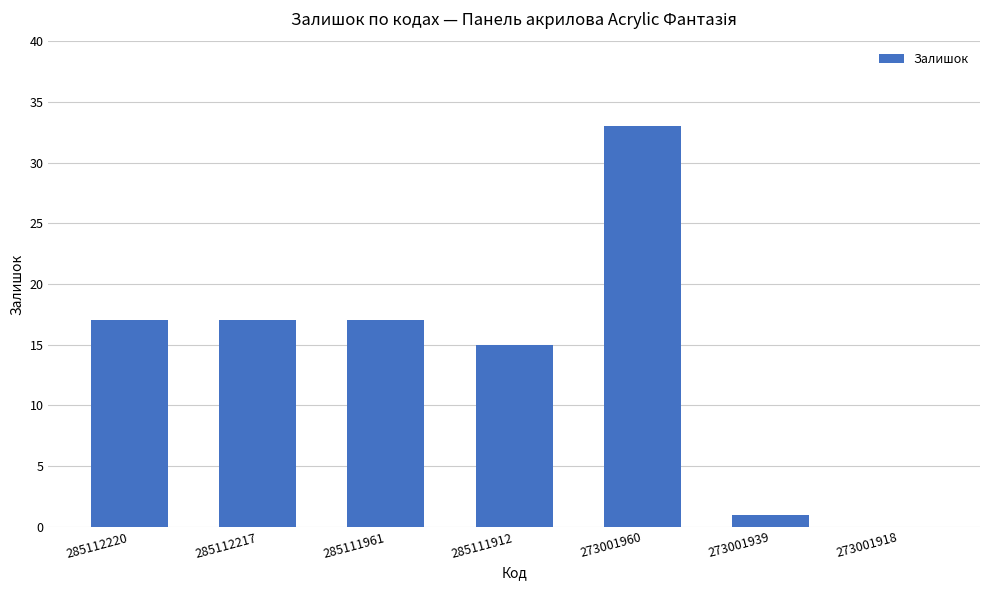

Approximately how many times larger is the value at 285112220 compared to 273001939?

17.0